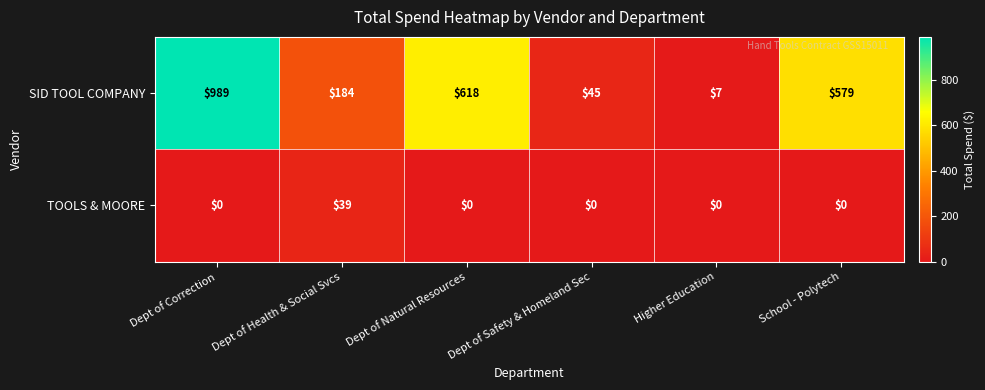

At which label does TOOLS & MOORE reach its peak?

Dept of Health & Social Svcs